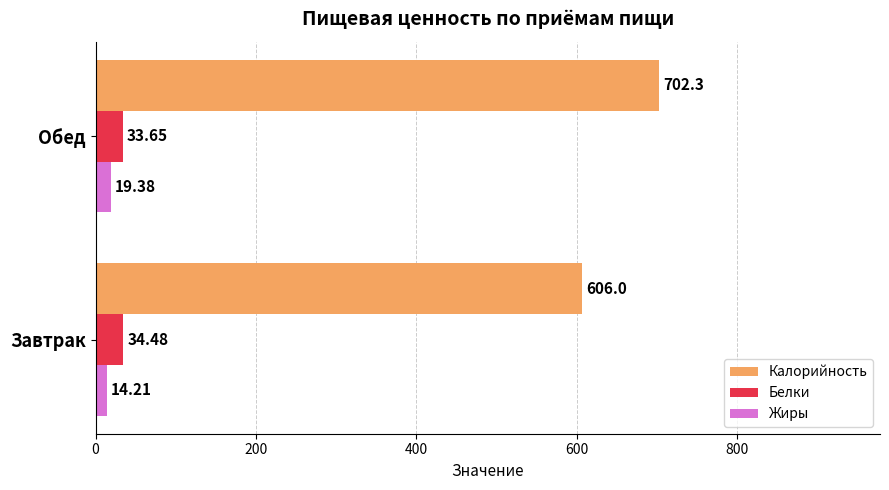

At which label is Жиры closest to 16?

Завтрак